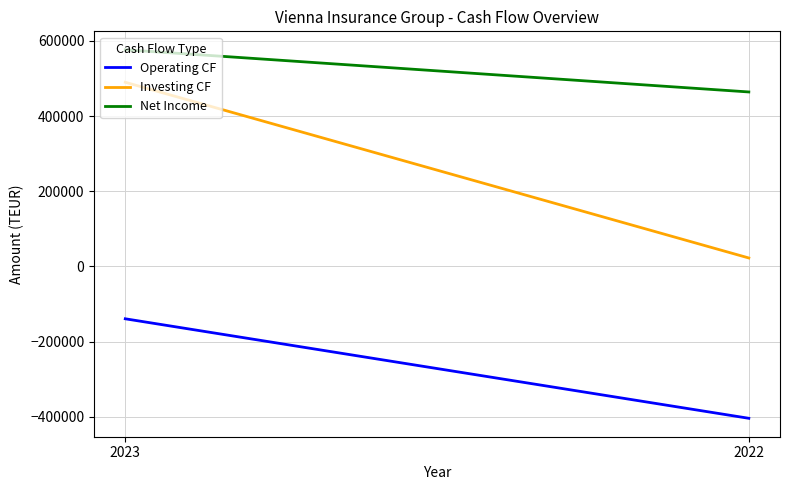

The value of Net Income at 2023 is 576246. True or false?

True